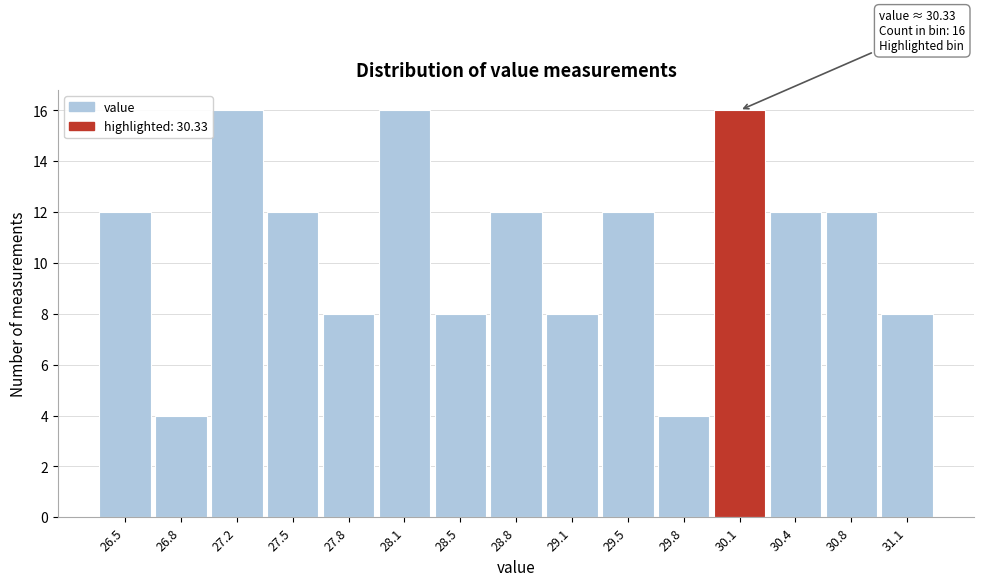

Reading left to right, extract all data points from this chart.

12	4	16	12	8	16	8	12	8	12	4	16	12	12	8